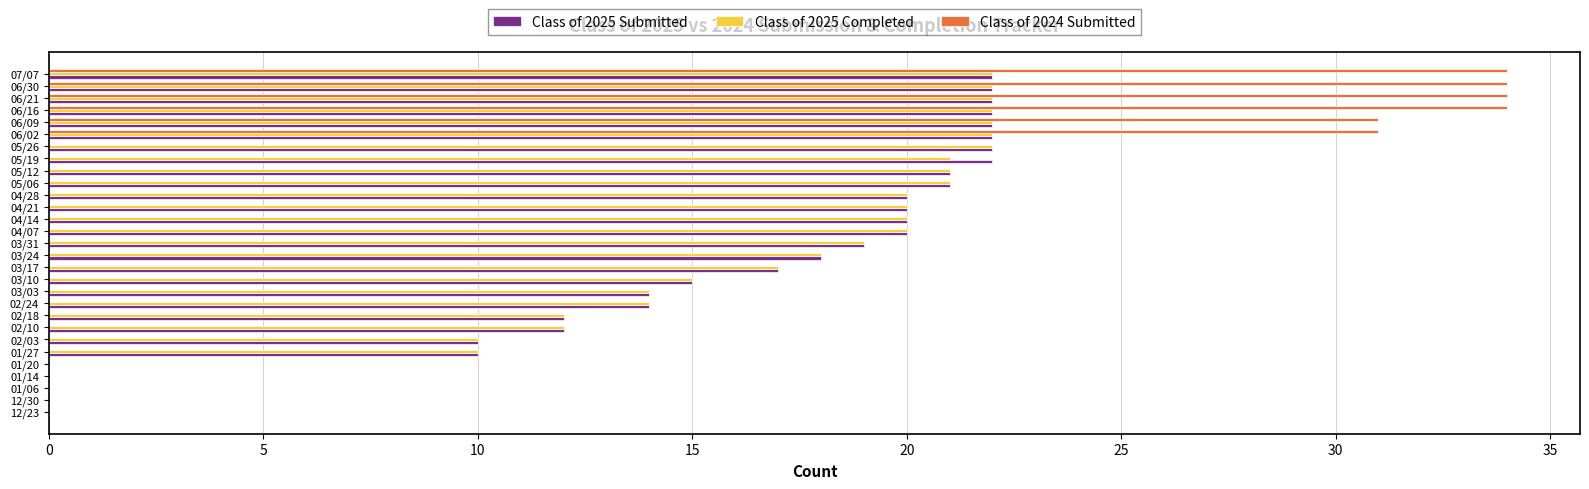

Is the value of Class of 2025 Submitted at 03/03 greater than the value of Class of 2024 Submitted at 12/30?

Yes